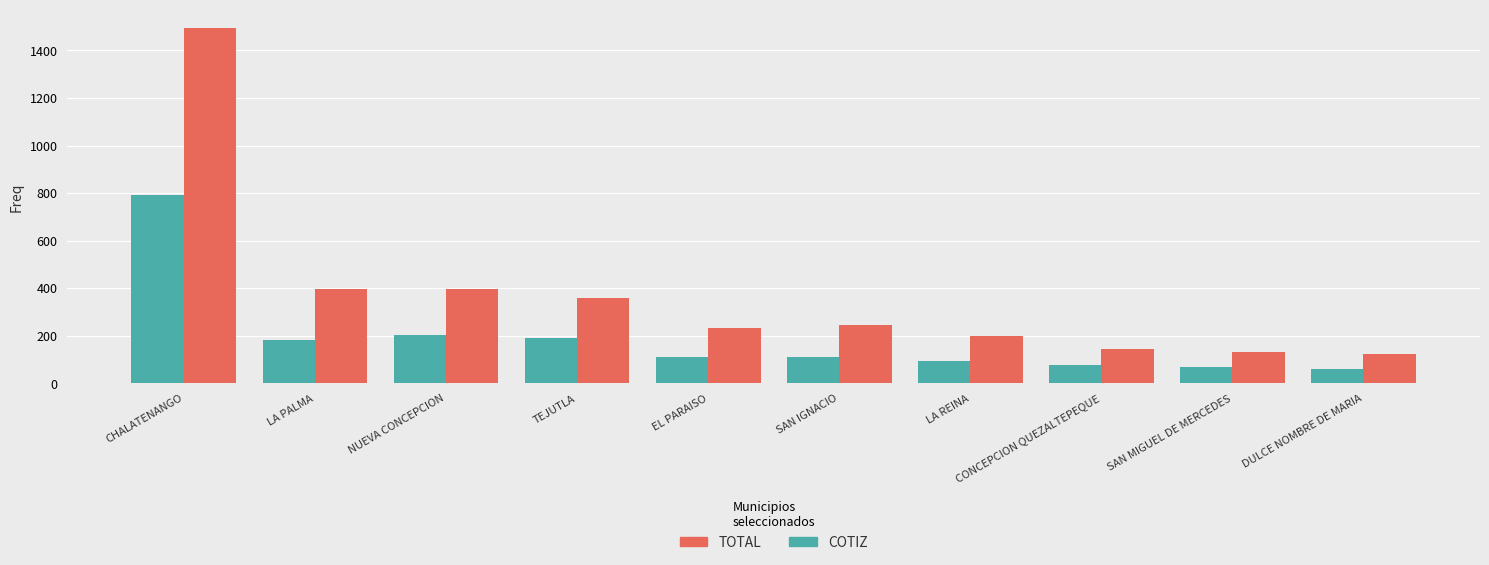

At EL PARAISO, list the series in order from largest to smallest.

TOTAL, COTIZ